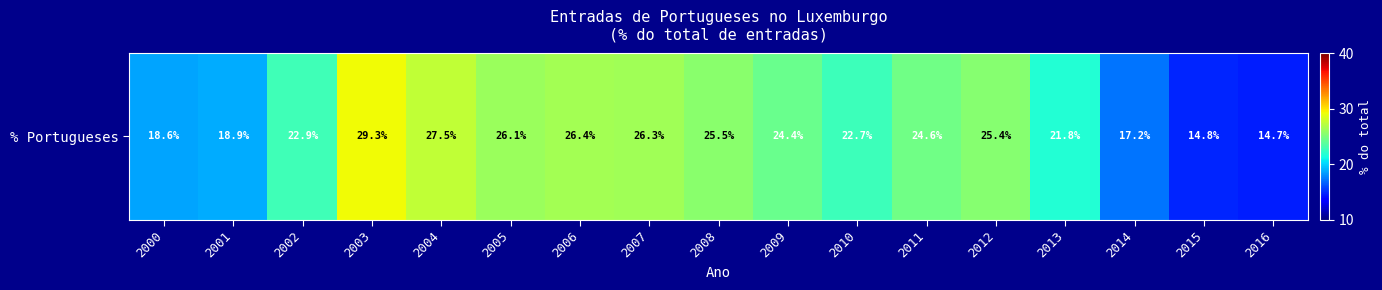

How many series are shown in this chart?

1